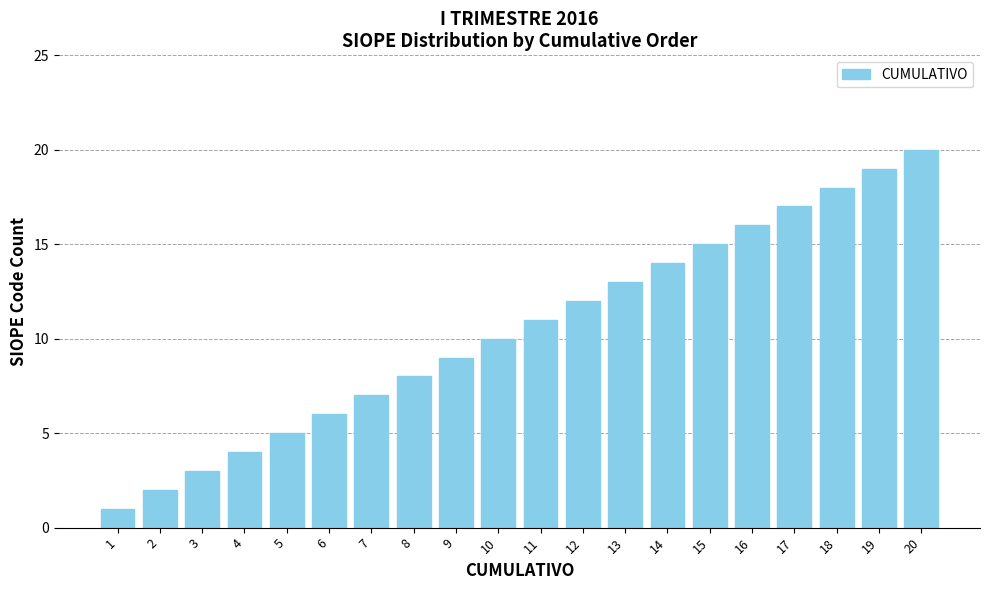

Between 9 and 7, which is larger?

9